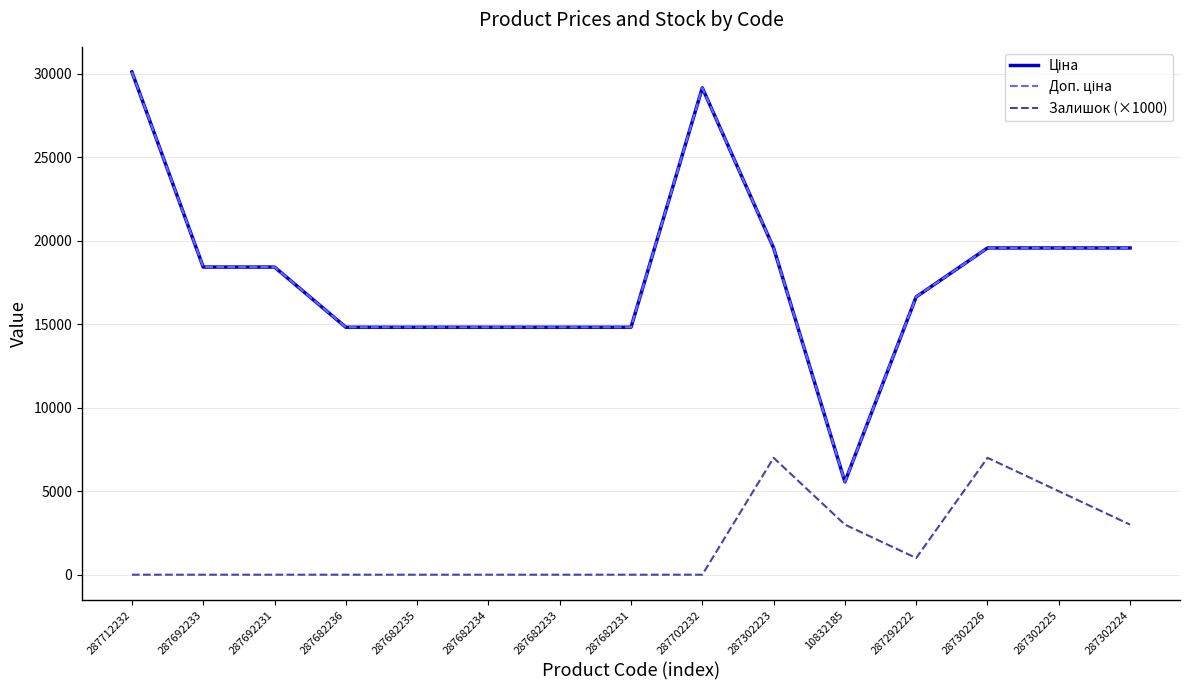

Reading left to right, list all the values displayed in this chart.

Ціна: 287712232=30102.8	287692233=18420.9	287692231=18420.9	287682236=14817.6	287682235=14817.6	287682234=14817.6	287682233=14817.6	287682231=14817.6	287702232=29152.3	287302223=19564.9	10832185=5560.3	287292222=16636.8	287302226=19564.9	287302225=19564.9	287302224=19564.9
Доп. ціна: 287712232=30102.8	287692233=18420.9	287692231=18420.9	287682236=14817.6	287682235=14817.6	287682234=14817.6	287682233=14817.6	287682231=14817.6	287702232=29152.3	287302223=19564.9	10832185=5560.3	287292222=16636.8	287302226=19564.9	287302225=19564.9	287302224=19564.9
Залишок (×1000): 287712232=0.0	287692233=0.0	287692231=0.0	287682236=0.0	287682235=0.0	287682234=0.0	287682233=0.0	287682231=0.0	287702232=0.0	287302223=7000.0	10832185=3000.0	287292222=1000.0	287302226=7000.0	287302225=5000.0	287302224=3000.0